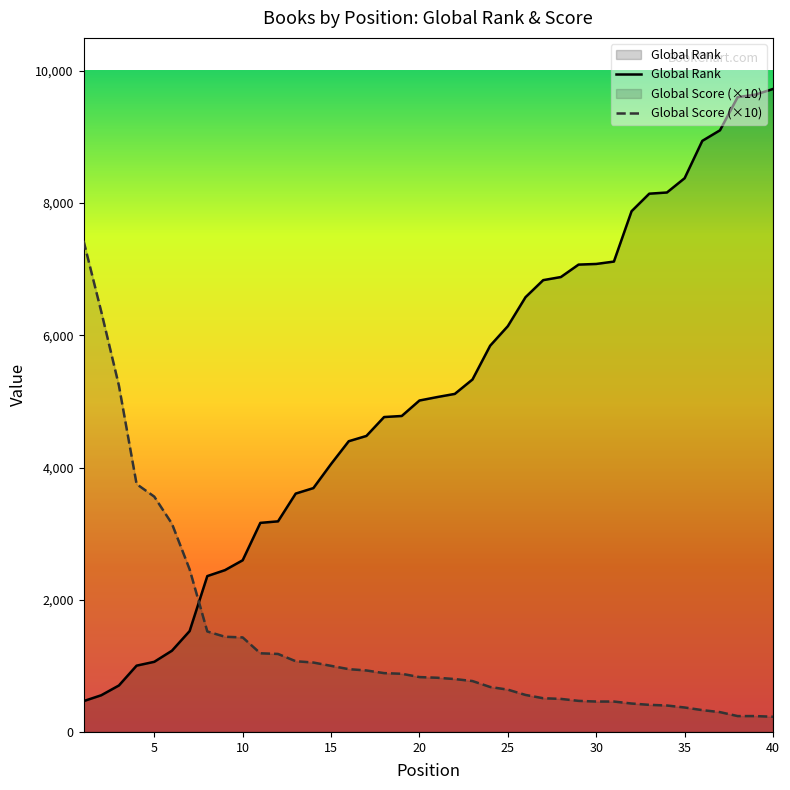

Is the value of Global Rank at 4 greater than the value of Global Score at 26?

Yes